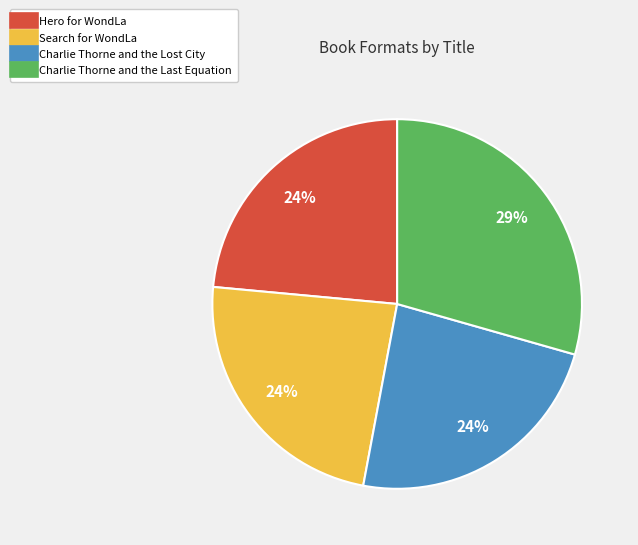

Count the number of slices in the pie.

4